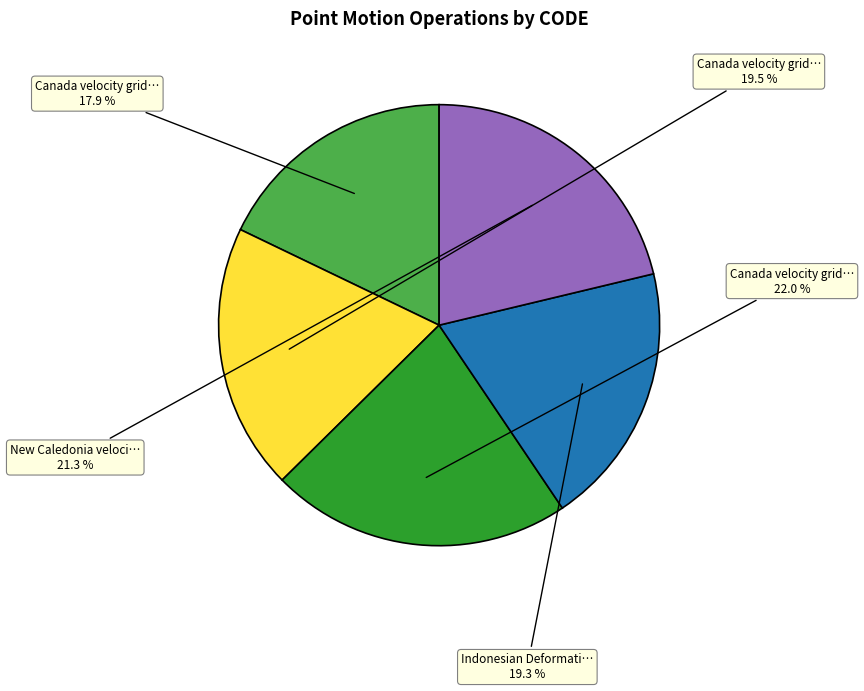

Is there any slice that represents more than half of the pie?

No